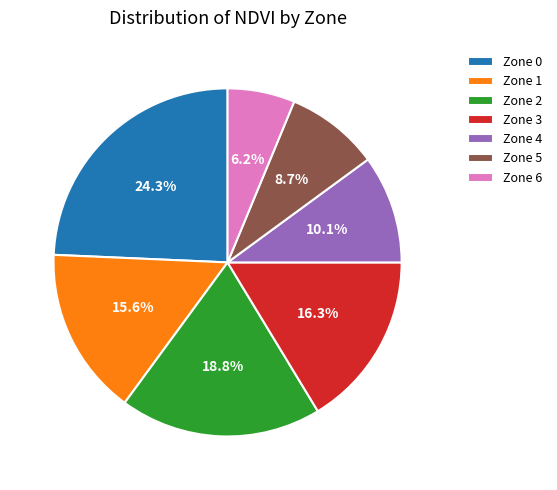

To the nearest percent, what portion does Zone 5 represent?

9%